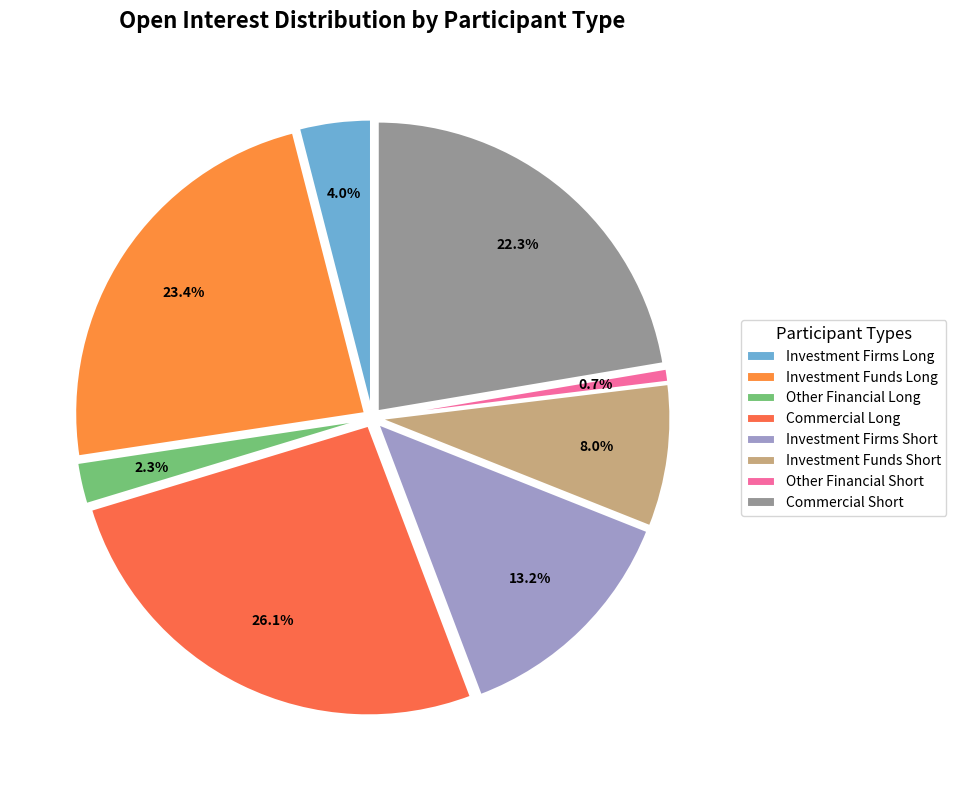

What percentage do Investment Funds Short and Commercial Long together represent?

34.0%